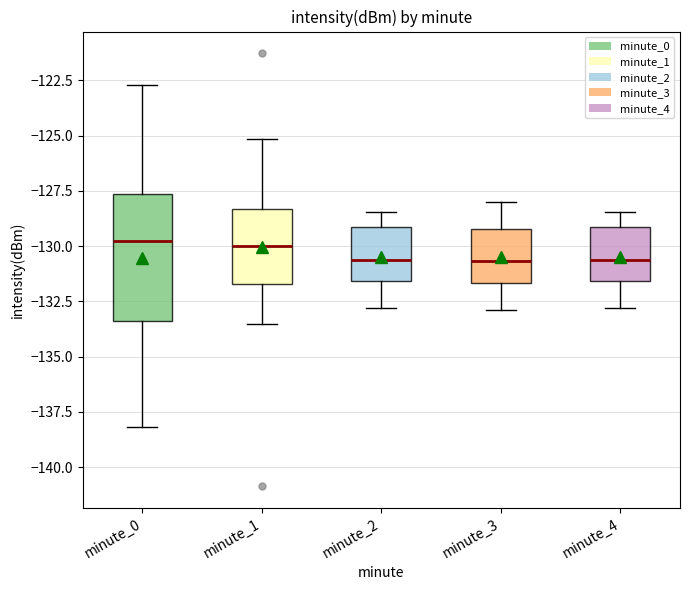

Reading left to right, read every box against the y-axis: the position of its median line, the range the box covers, and the ends of its whiskers. The values are not printed on the chart, so give them approximately, as read against the axis.

minute_0: median -130.0, box -133.5 to -127.5, whiskers -138.0 to -122.5
minute_1: median -130.0, box -131.5 to -128.5, whiskers -133.5 to -125.0
minute_2: median -130.5, box -131.5 to -129.0, whiskers -133.0 to -128.5
minute_3: median -130.5, box -131.5 to -129.0, whiskers -133.0 to -128.0
minute_4: median -130.5, box -131.5 to -129.0, whiskers -133.0 to -128.5